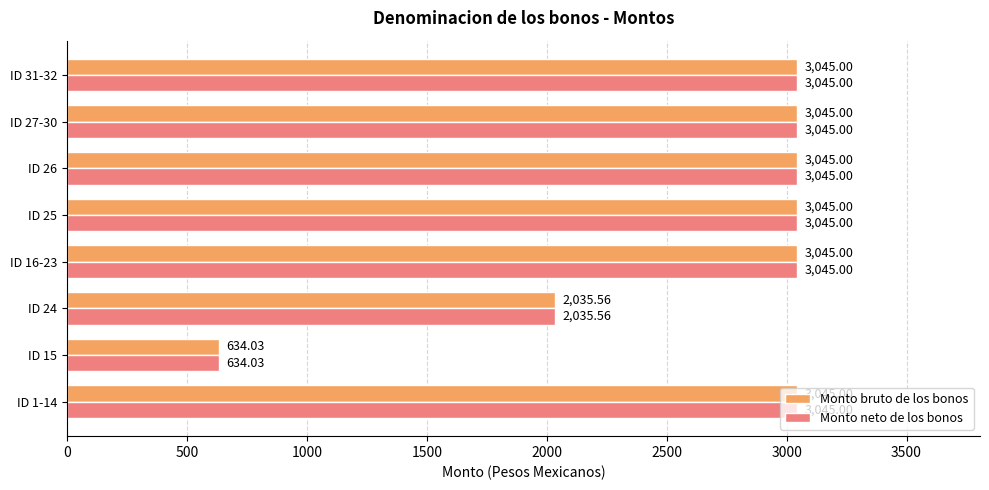

What is the average value of the Monto neto de los bonos series?

2617.4